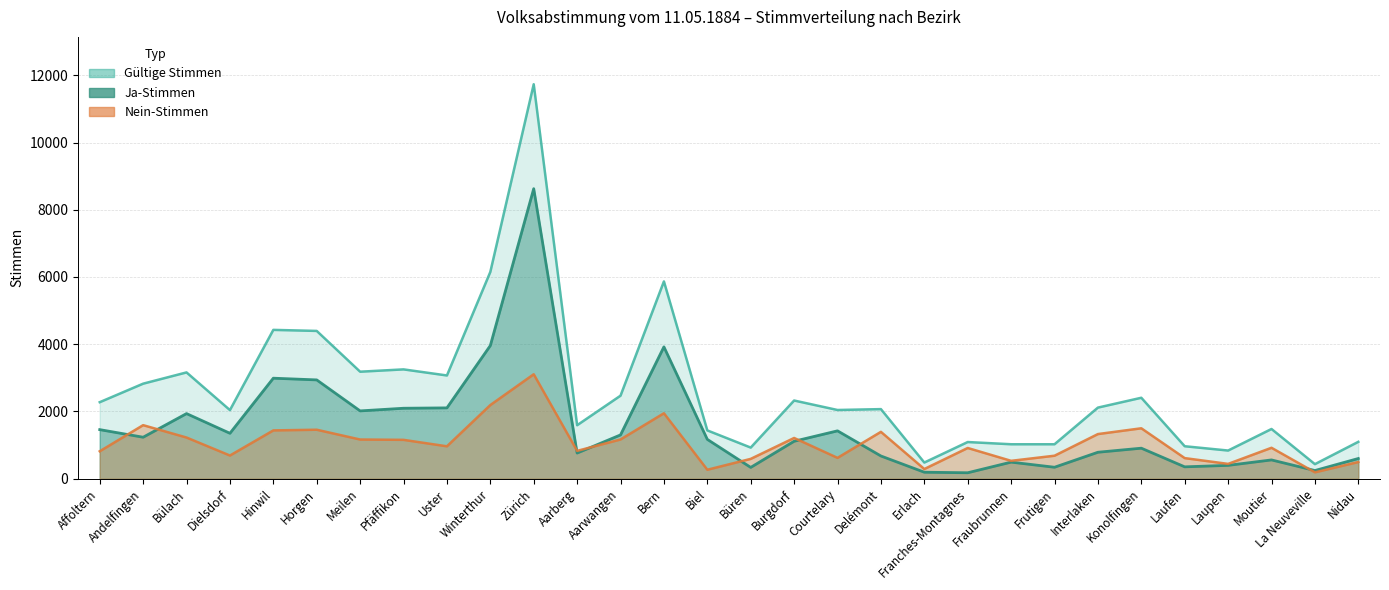

What is the label of the 13th point from the right?

Courtelary